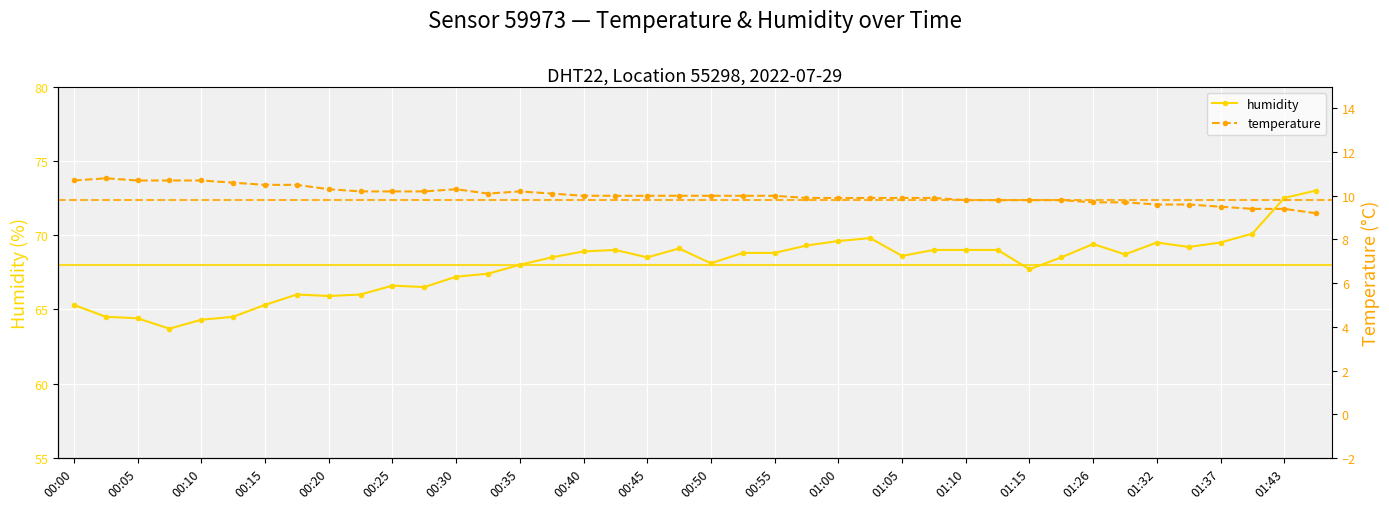

True or false: humidity has a value of 116.9 at 00:30.

False